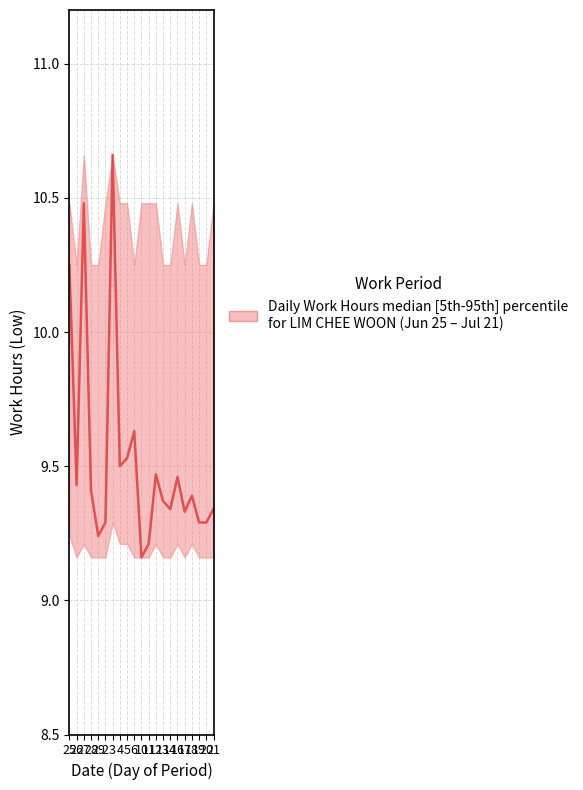

Where is the data nearest to the value 9?

10